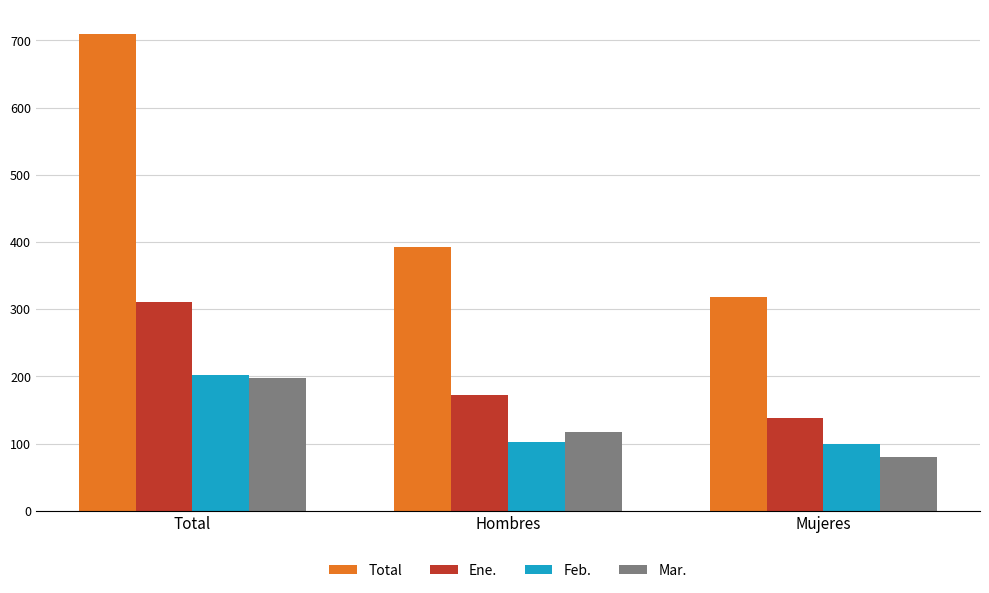

How many bars are there in total?

12